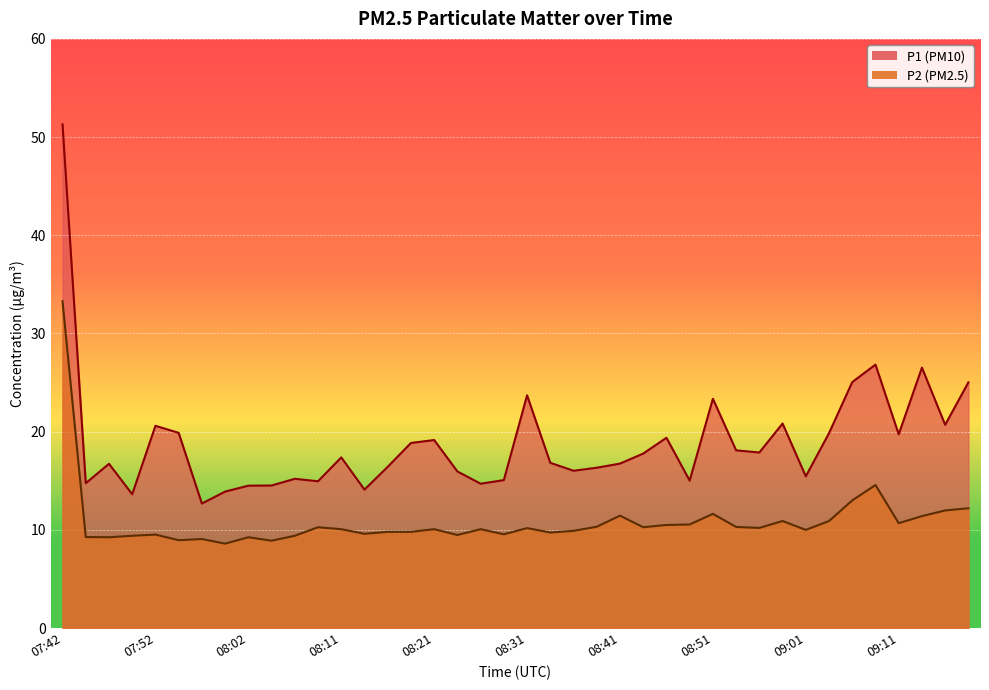

How many lines are shown in the chart?

2